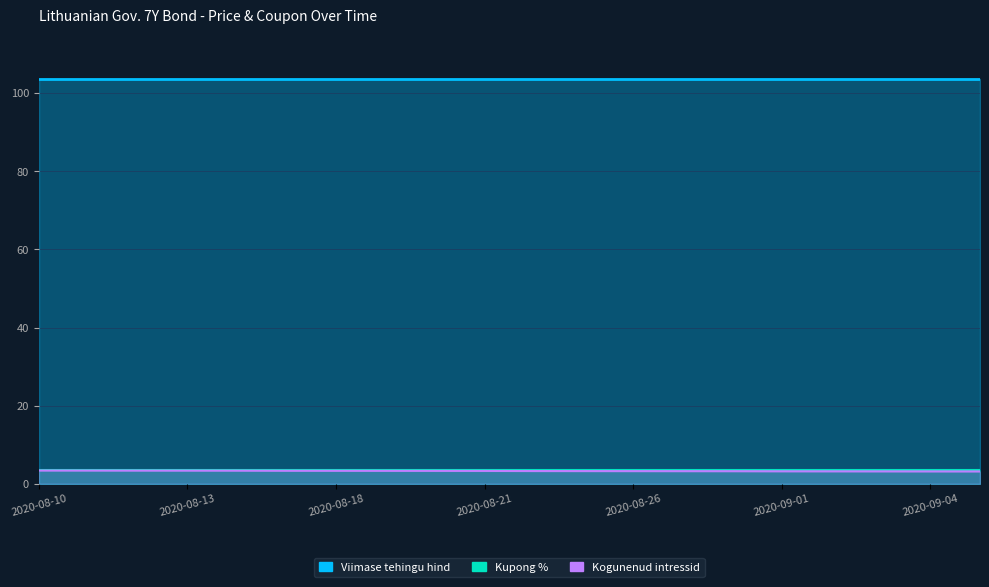

Reading left to right, list all the values displayed in this chart.

Viimase tehingu hind: 2020-08-10=103.6	2020-08-11=103.6	2020-08-12=103.6	2020-08-13=103.6	2020-08-14=103.6	2020-08-17=103.6	2020-08-18=103.6	2020-08-19=103.6	2020-08-20=103.6	2020-08-21=103.6	2020-08-24=103.6	2020-08-25=103.6	2020-08-26=103.6	2020-08-27=103.6	2020-08-28=103.6	2020-09-01=103.6	2020-09-02=103.6	2020-09-03=103.6	2020-09-04=103.6	2020-09-07=103.6
Kupong %: 2020-08-10=3.4	2020-08-11=3.4	2020-08-12=3.4	2020-08-13=3.4	2020-08-14=3.4	2020-08-17=3.4	2020-08-18=3.4	2020-08-19=3.4	2020-08-20=3.4	2020-08-21=3.4	2020-08-24=3.4	2020-08-25=3.4	2020-08-26=3.4	2020-08-27=3.4	2020-08-28=3.4	2020-09-01=3.4	2020-09-02=3.4	2020-09-03=3.4	2020-09-04=3.4	2020-09-07=3.4
Kogunenud intressid: 2020-08-10=3.4	2020-08-11=3.4	2020-08-12=3.4	2020-08-13=3.4	2020-08-14=3.4	2020-08-17=3.3	2020-08-18=3.3	2020-08-19=3.3	2020-08-20=3.3	2020-08-21=3.3	2020-08-24=3.3	2020-08-25=3.3	2020-08-26=3.2	2020-08-27=3.2	2020-08-28=3.2	2020-09-01=3.2	2020-09-02=3.2	2020-09-03=3.2	2020-09-04=3.2	2020-09-07=3.2